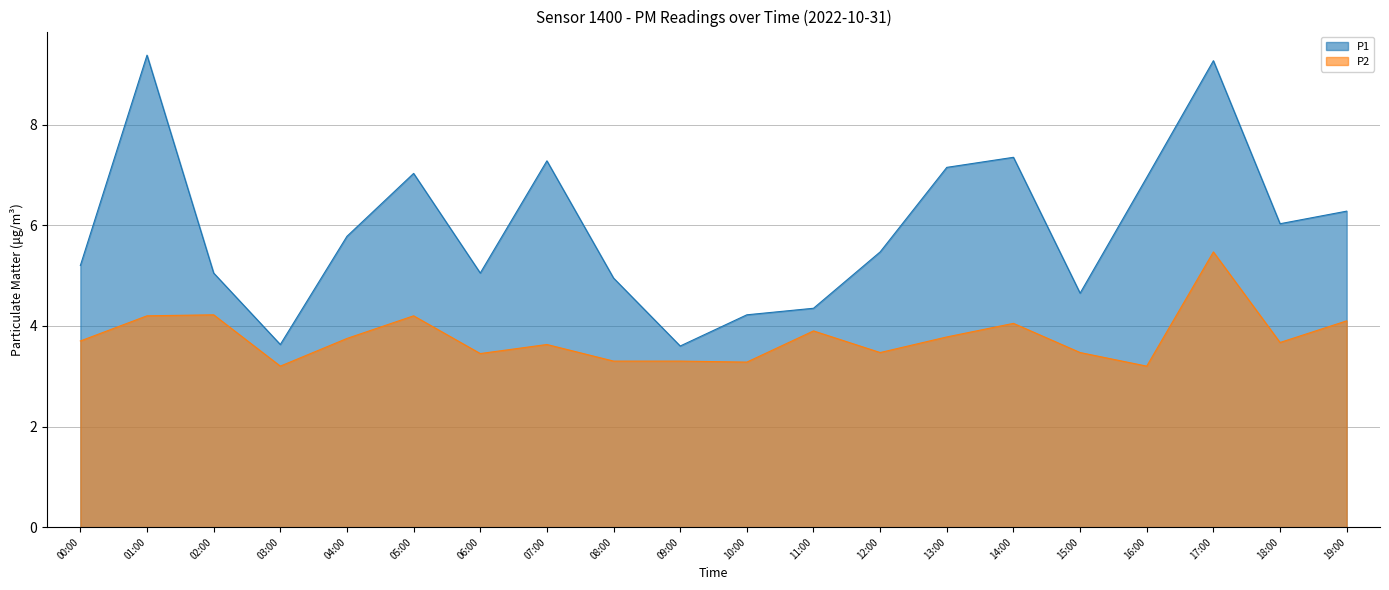

Is the value of P1 at 17:00 greater than the value of P2 at 18:00?

Yes